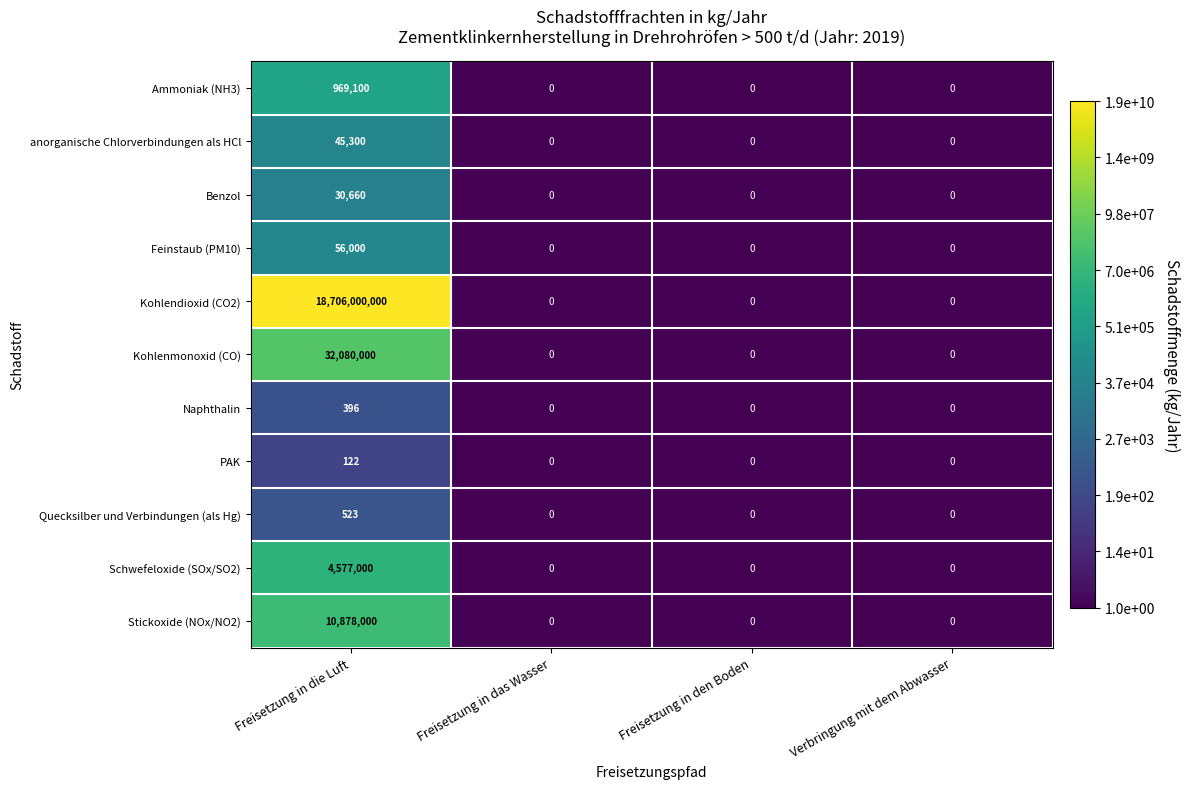

Between Freisetzung in die Luft and Freisetzung in das Wasser, which series saw the biggest shift?

Kohlendioxid (CO2)